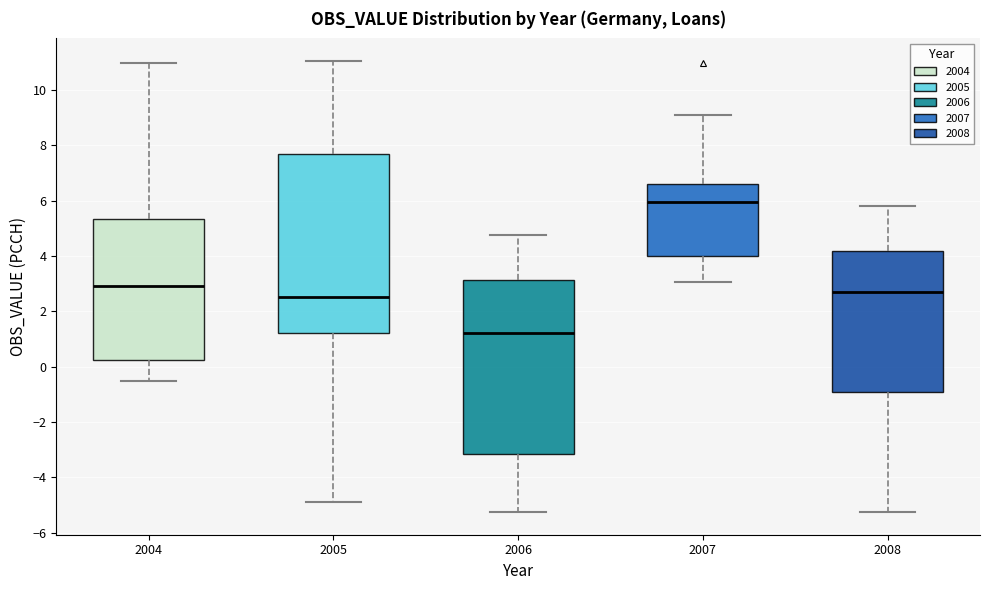

Reading left to right, transcribe this box plot: for each box, give where its median line is, the range the box spans, and where its two whiskers end, as read against the y-axis. The values are not printed on the chart, so give them approximately, as read against the axis.

2004: median 3.0, box 0.2 to 5.4, whiskers -0.6 to 11.0
2005: median 2.6, box 1.2 to 7.6, whiskers -4.8 to 11.0
2006: median 1.2, box -3.2 to 3.2, whiskers -5.2 to 4.8
2007: median 6.0, box 4.0 to 6.6, whiskers 3.0 to 9.0
2008: median 2.6, box -1.0 to 4.2, whiskers -5.2 to 5.8